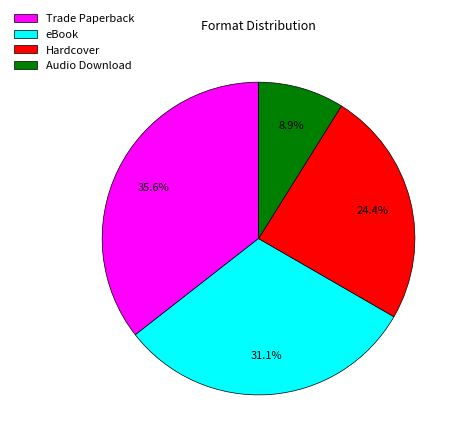

Which has a higher value, Audio Download or Hardcover?

Hardcover